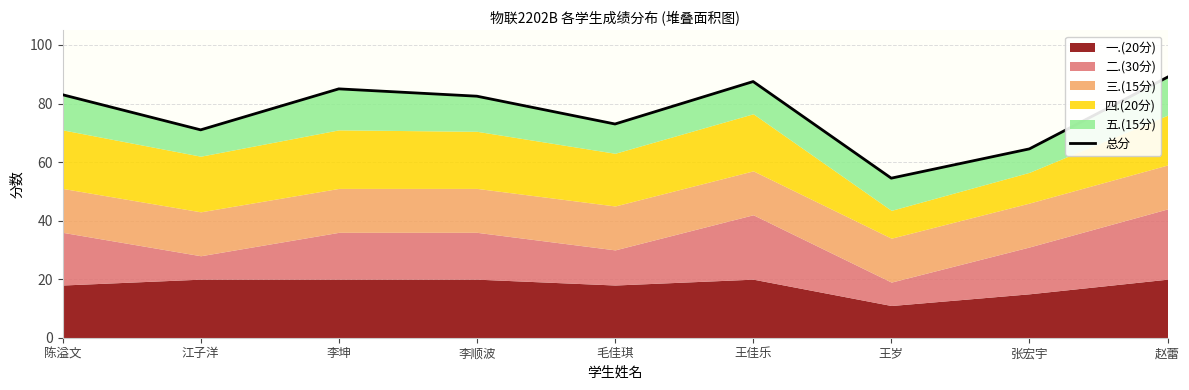

Does the chart display data point markers on the line(s)?

No